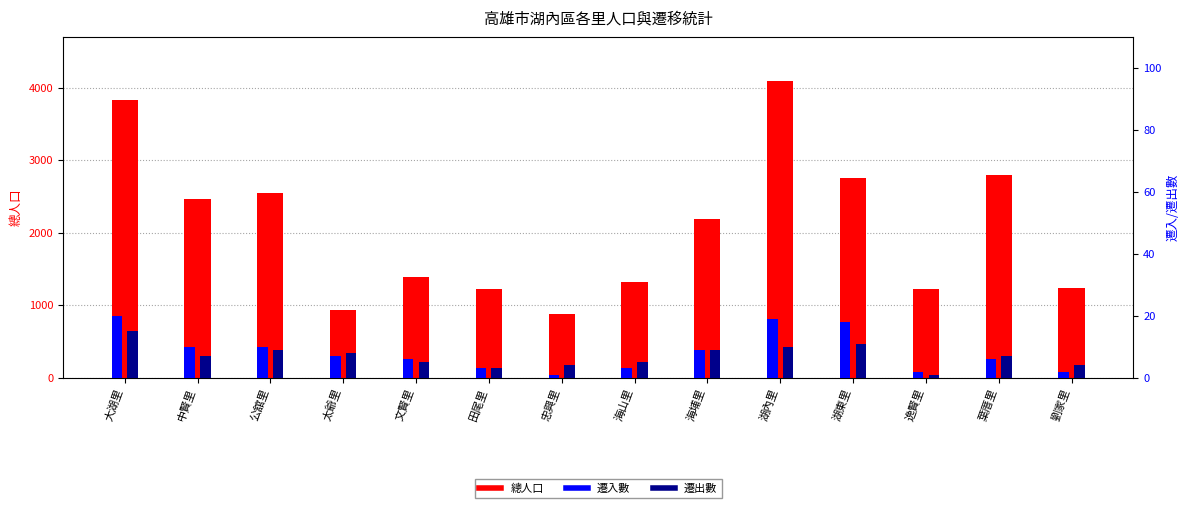

The 遷入數 series shows 1 at 海山里. True or false?

False